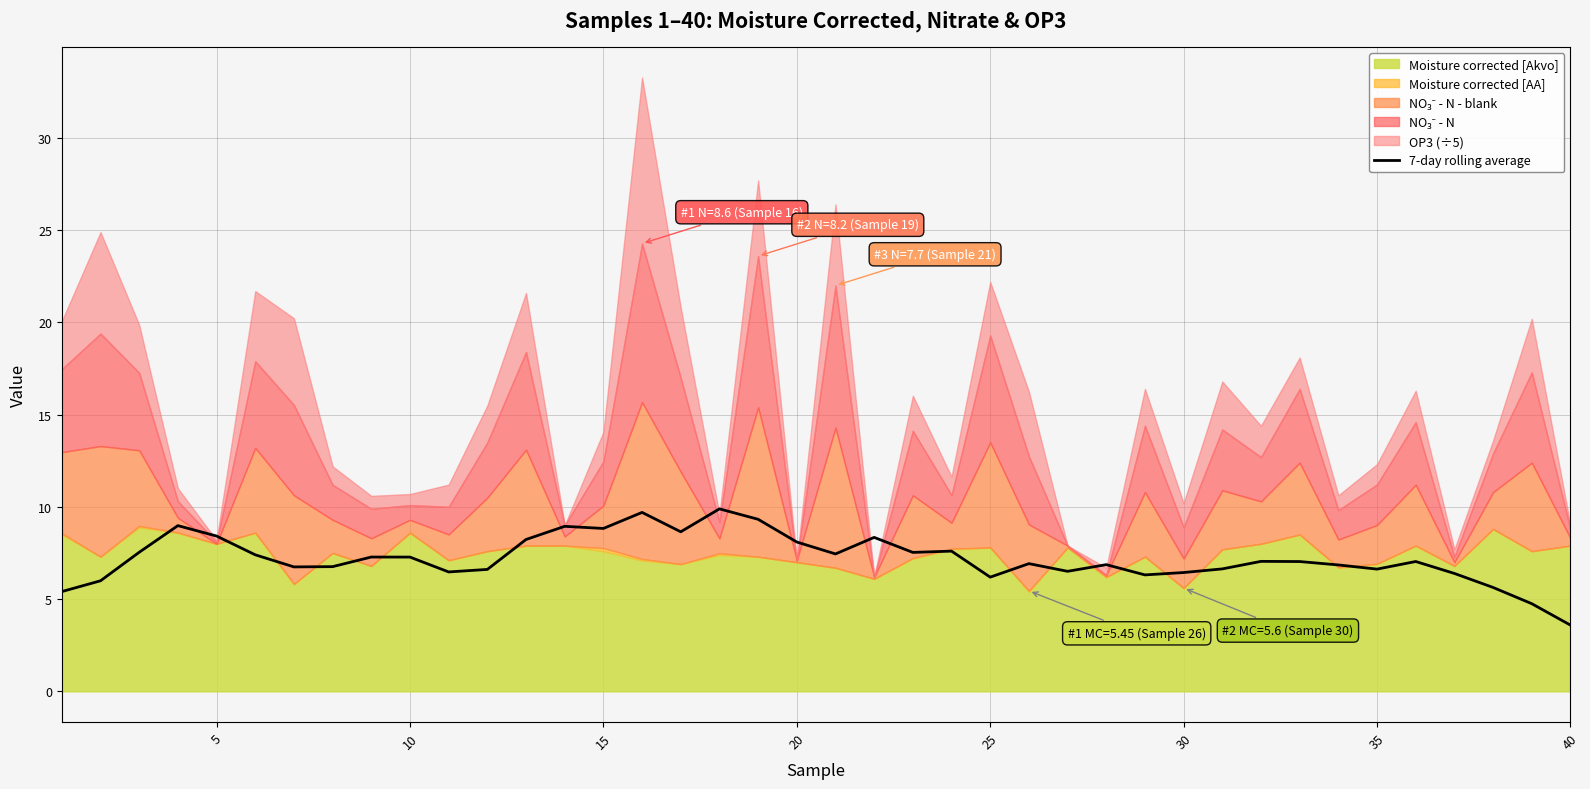

Count the number of values greater than 7.

21